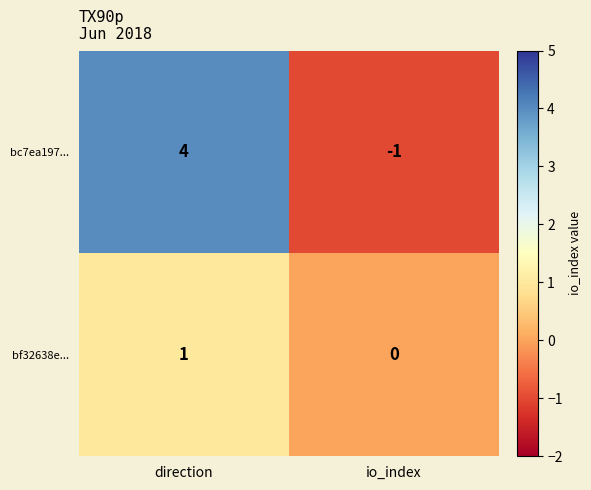

How many series are shown in this chart?

2